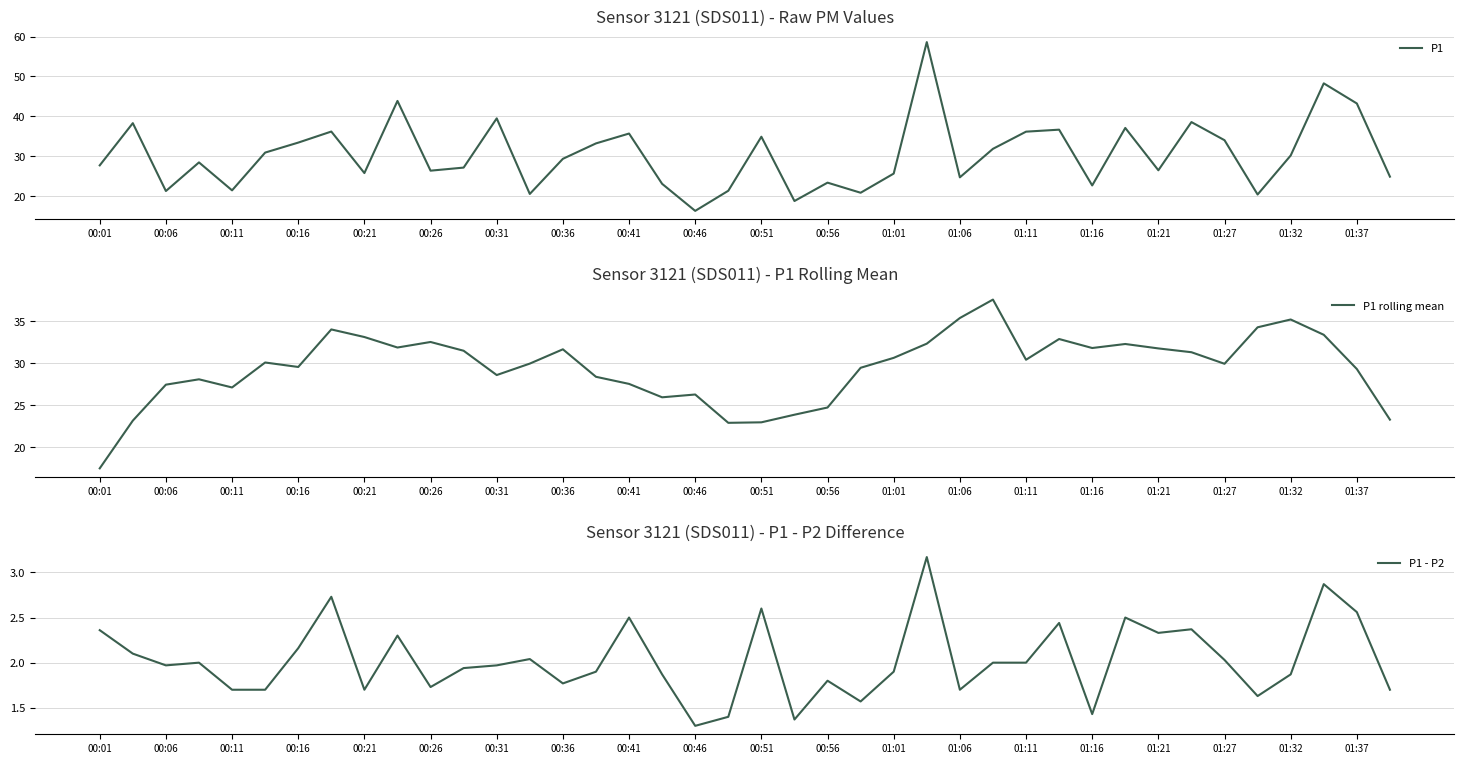

What is the maximum value for P1?

58.6